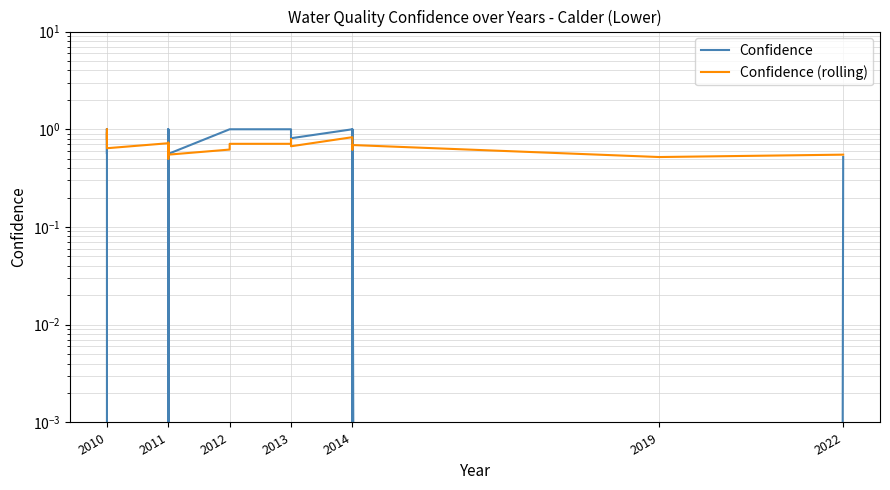

Reading left to right, what are all the values shown in this chart?

Confidence: 1.0	0.6	1.0	1.0	1.0	1.0	0.0	0.0	1.0	0.0	1.0	1.0	0.0	0.6	1.0	1.0	1.0	1.0	1.0	1.0	1.0	1.0	0.8	1.0	0.0	1.0	0.0	0.5
Confidence (rolling): 1.0	0.8	0.8	0.9	0.9	0.9	0.8	0.6	0.7	0.5	0.6	0.7	0.6	0.6	0.6	0.7	0.7	0.7	0.7	0.7	0.8	0.8	0.7	0.8	0.6	0.7	0.5	0.6